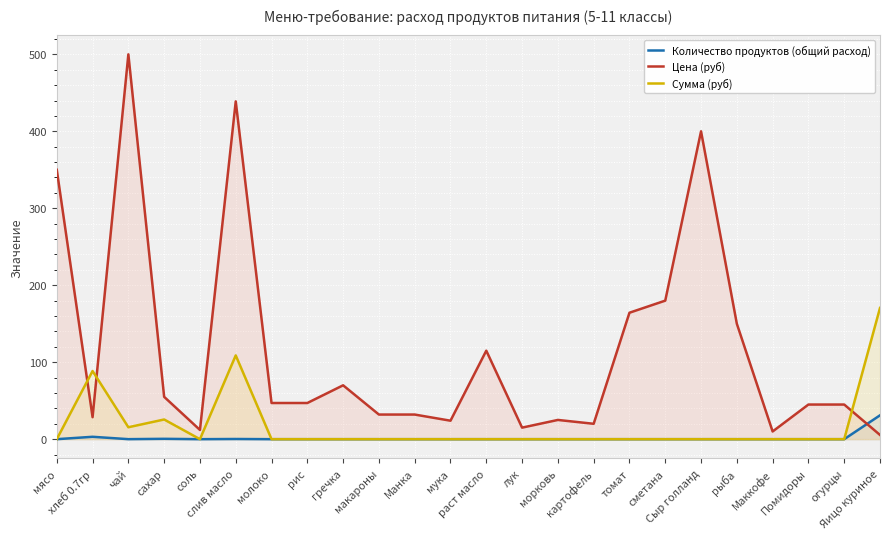

Reading left to right, extract all data points from this chart.

Количество продуктов (общий расход): 0.0	3.1	0.0	0.5	0.0	0.2	0.0	0.0	0.0	0.0	0.0	0.0	0.0	0.0	0.0	0.0	0.0	0.0	0.0	0.0	0.0	0.0	0.0	31.0
Цена (руб): 350.0	28.6	500.0	55.0	12.0	438.9	47.0	47.0	70.0	32.0	32.0	24.0	115.0	15.0	25.0	20.0	164.3	180.0	400.0	150.0	10.0	45.0	45.0	5.5
Сумма (руб): 0.0	88.6	15.5	25.6	0.0	108.8	0.0	0.0	0.0	0.0	0.0	0.0	0.0	0.0	0.0	0.0	0.0	0.0	0.0	0.0	0.0	0.0	0.0	170.5